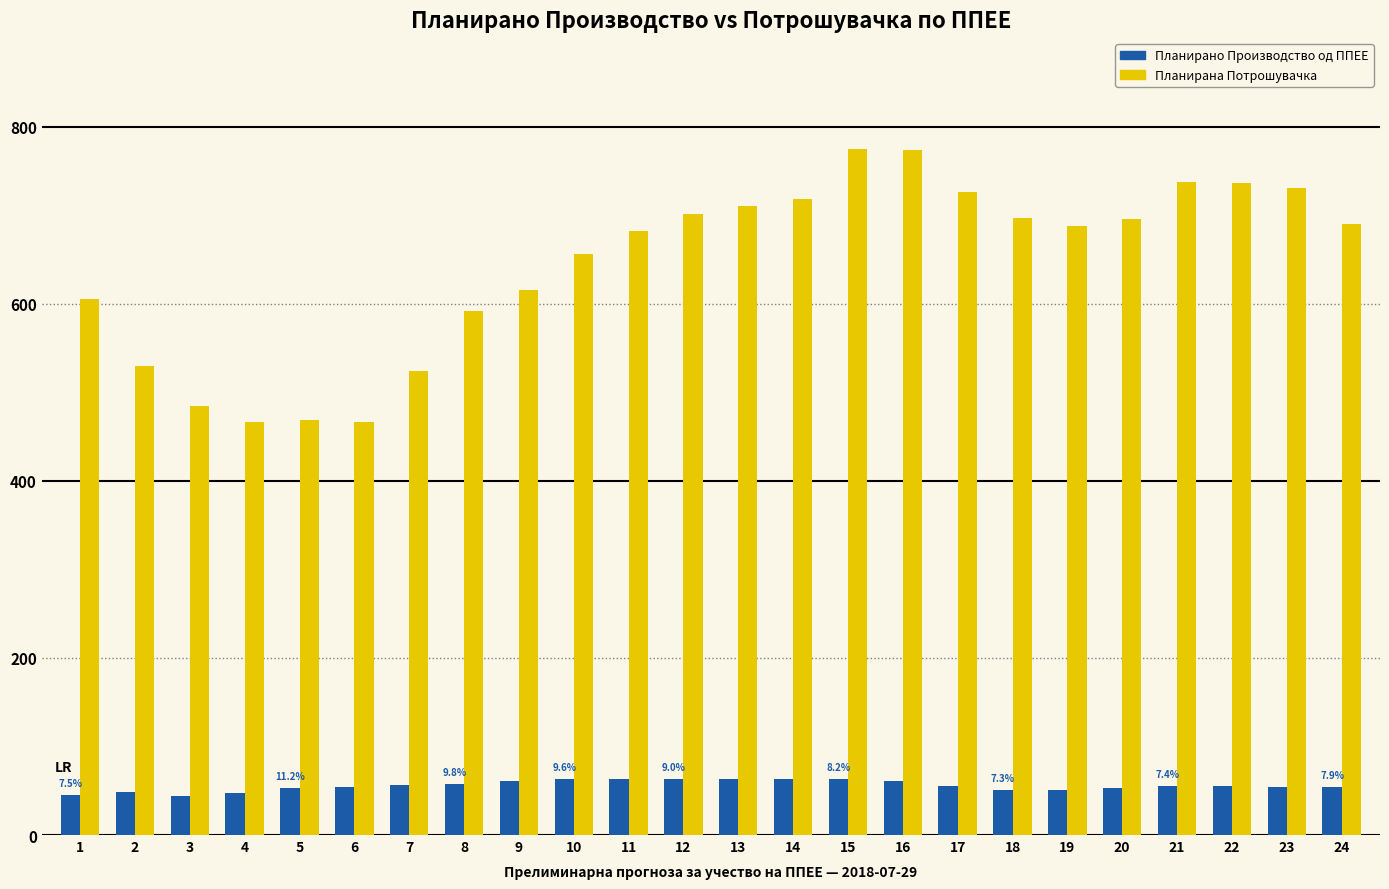

Count the number of categories in the chart.

24